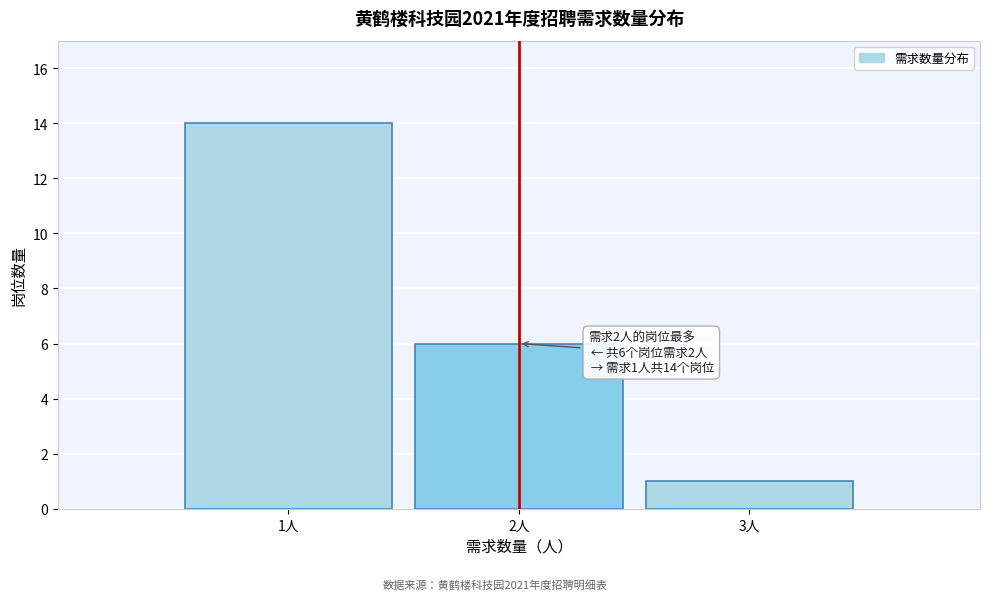

Which range on the x-axis has the tallest bar?

0.5 to 1.5